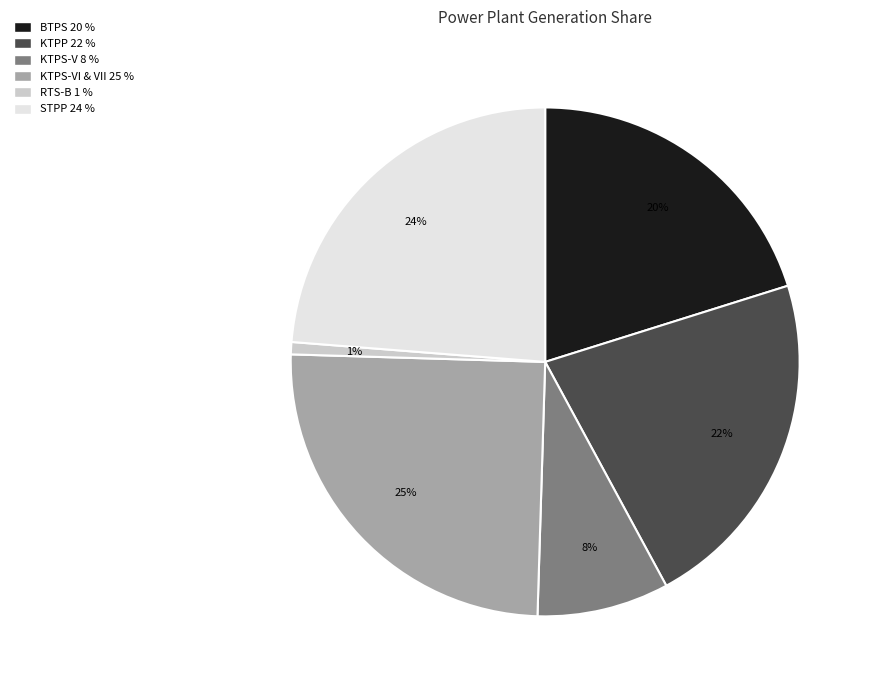

Does any single category account for the majority?

No